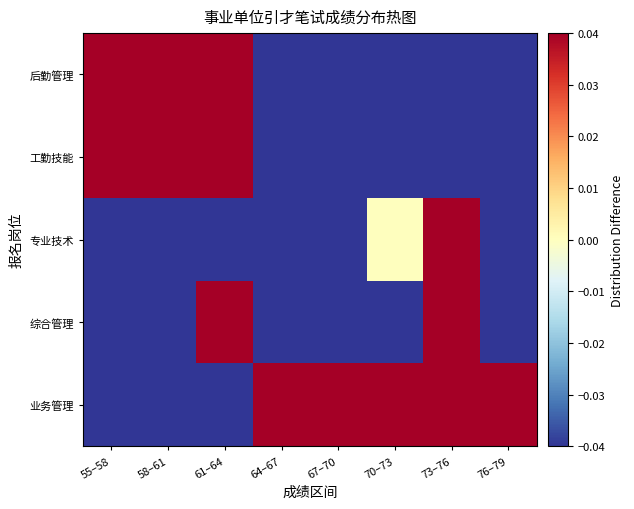

Reading left to right, what are all the values shown in this chart?

业务管理: 55–58=-0.2	58–61=-0.2	61–64=-0.2	64–67=0.4	67–70=0.5	70–73=0.3	73–76=0.1	76–79=0.8
综合管理: 55–58=-0.2	58–61=-0.2	61–64=0.2	64–67=-0.1	67–70=-0.1	70–73=-0.1	73–76=0.1	76–79=-0.2
专业技术: 55–58=-0.2	58–61=-0.2	61–64=-0.1	64–67=-0.1	67–70=-0.1	70–73=0.0	73–76=0.1	76–79=-0.2
工勤技能: 55–58=0.5	58–61=0.3	61–64=0.0	64–67=-0.2	67–70=-0.2	70–73=-0.1	73–76=-0.2	76–79=-0.2
后勤管理: 55–58=0.1	58–61=0.3	61–64=0.0	64–67=-0.1	67–70=-0.2	70–73=-0.1	73–76=-0.2	76–79=-0.2